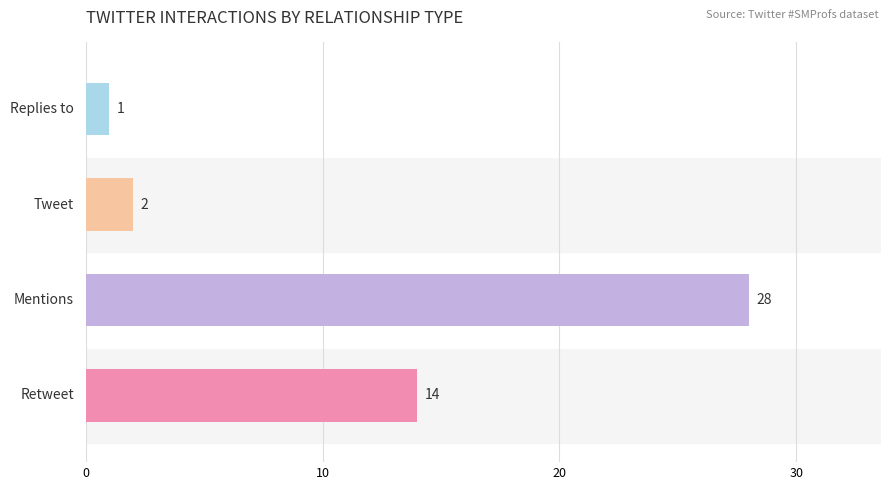

What is the greatest value displayed?

28